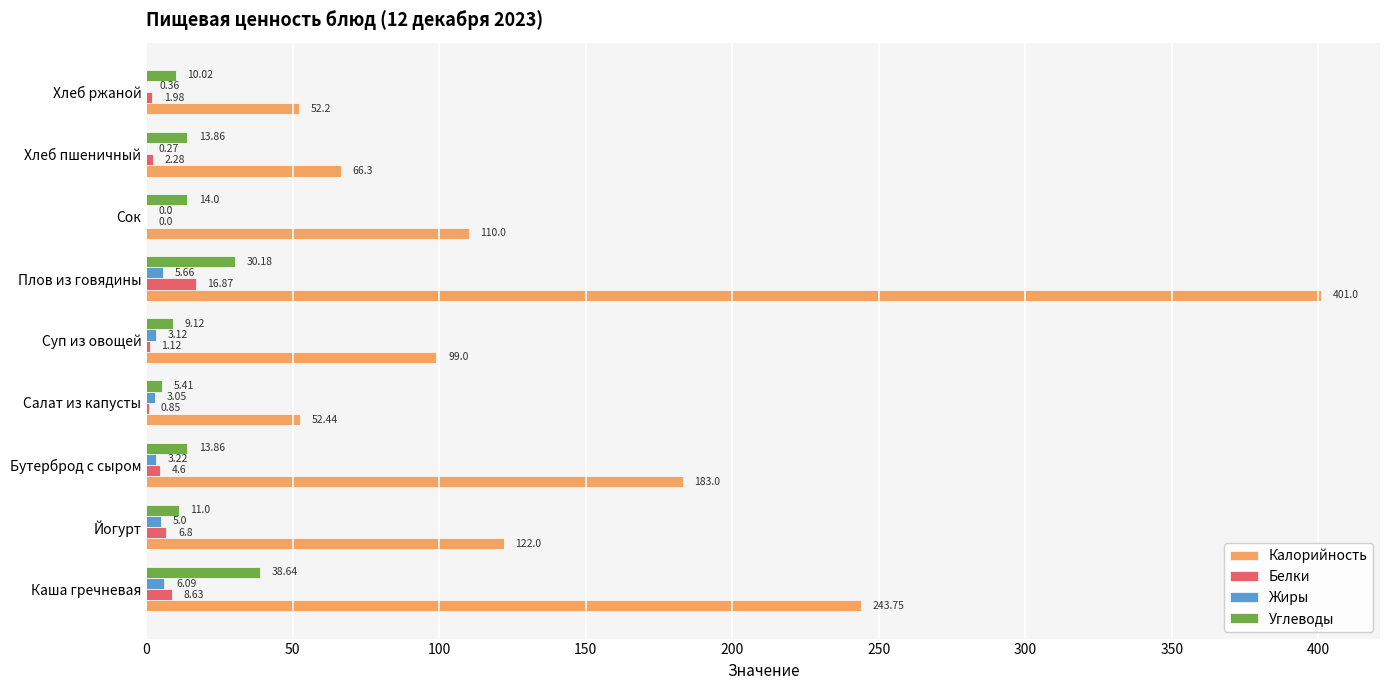

At which category is the sum across all series the highest?

Плов из говядины